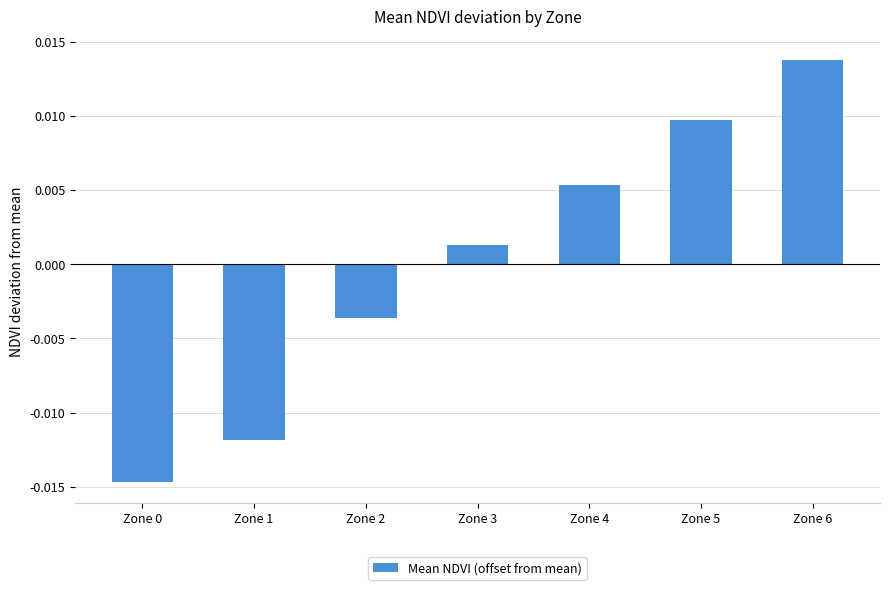

Which has a higher value, Zone 3 or Zone 6?

Zone 6